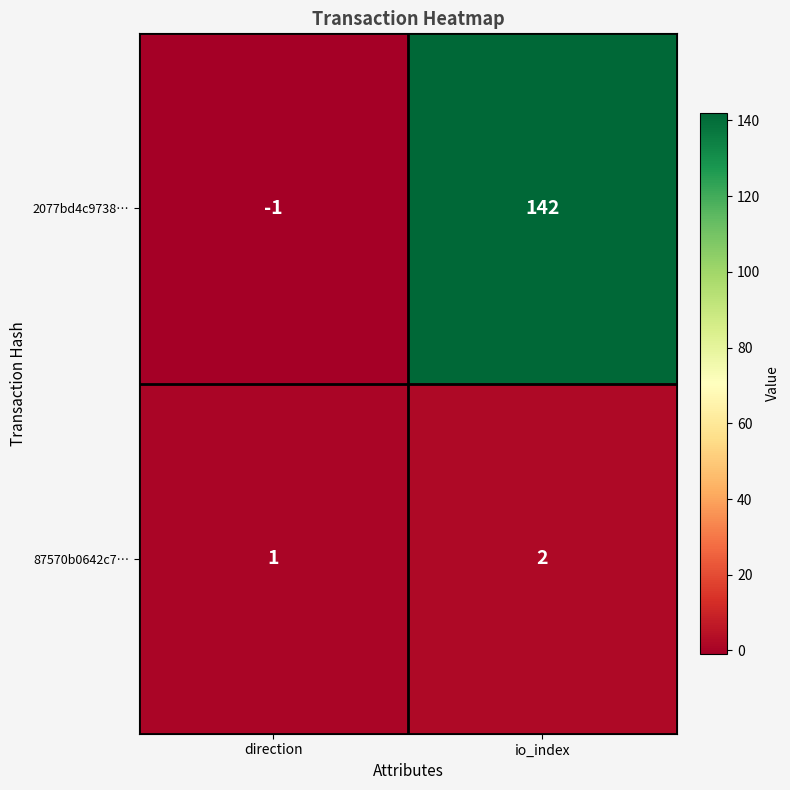

Reading left to right, transcribe all the data shown in this chart.

2077bd4c9738…: direction=-1	io_index=142
87570b0642c7…: direction=1	io_index=2